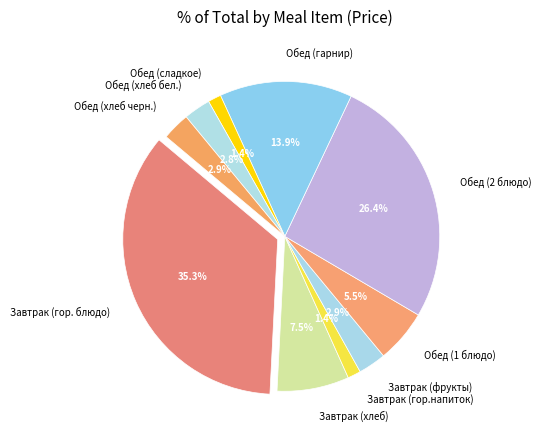

To the nearest percent, what is the difference between the Обед (гарнир) and Завтрак (гор.напиток) slice percentages?

12%